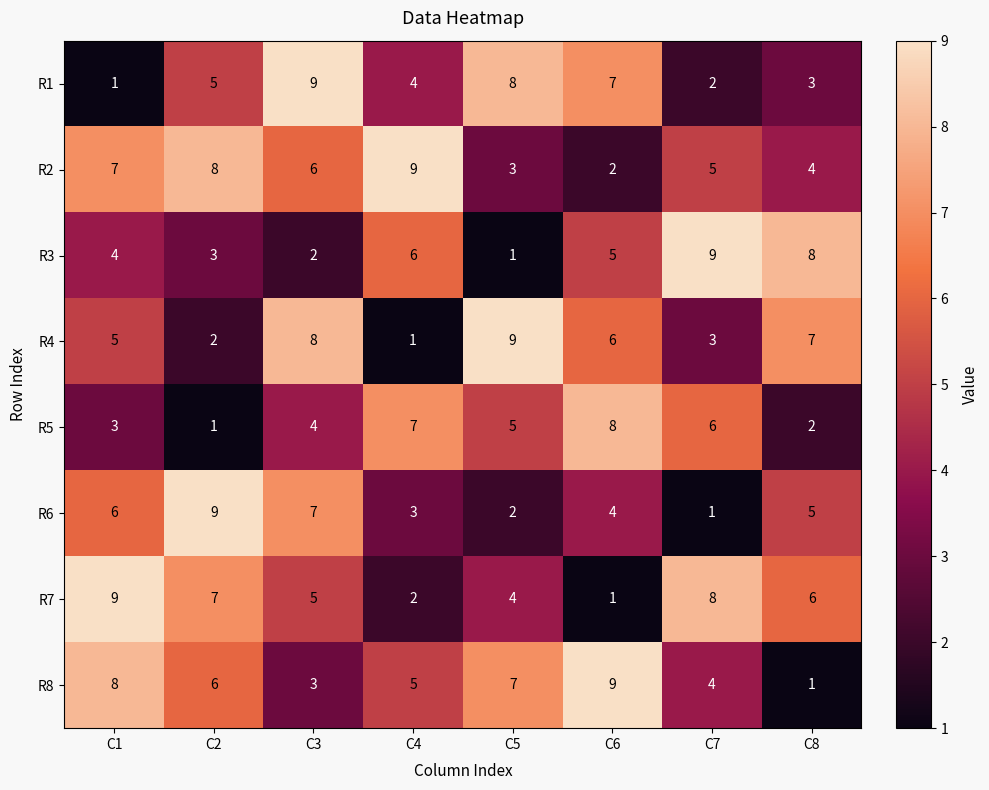

Is the value of R6 at C2 greater than the value of R3 at C4?

Yes